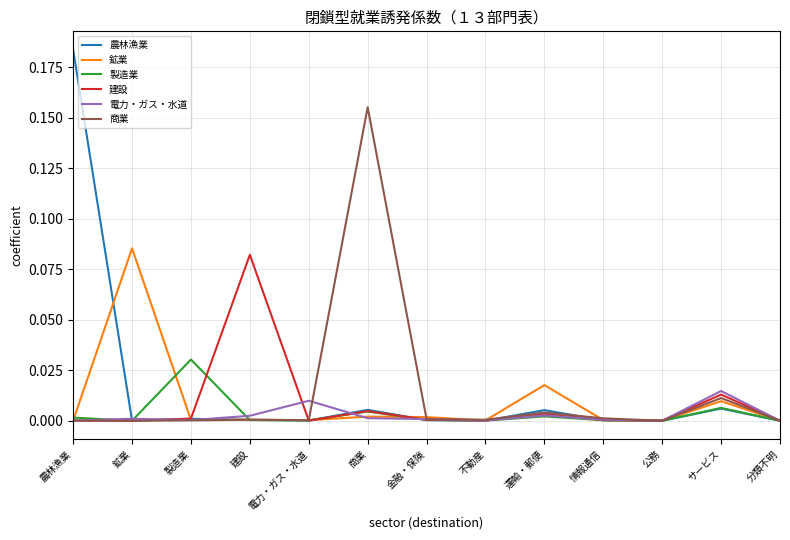

At which category does 製造業 reach its first local peak?

製造業